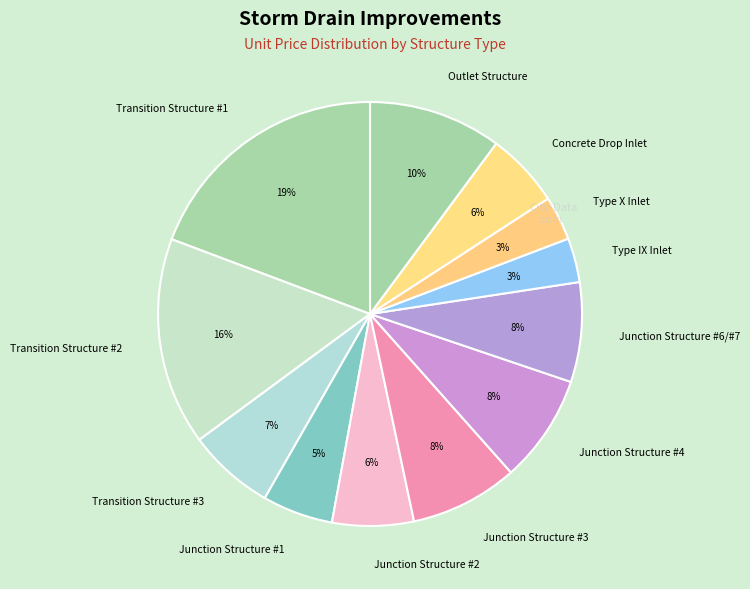

Which has a higher value, Junction Structure #1 or Transition Structure #2?

Transition Structure #2